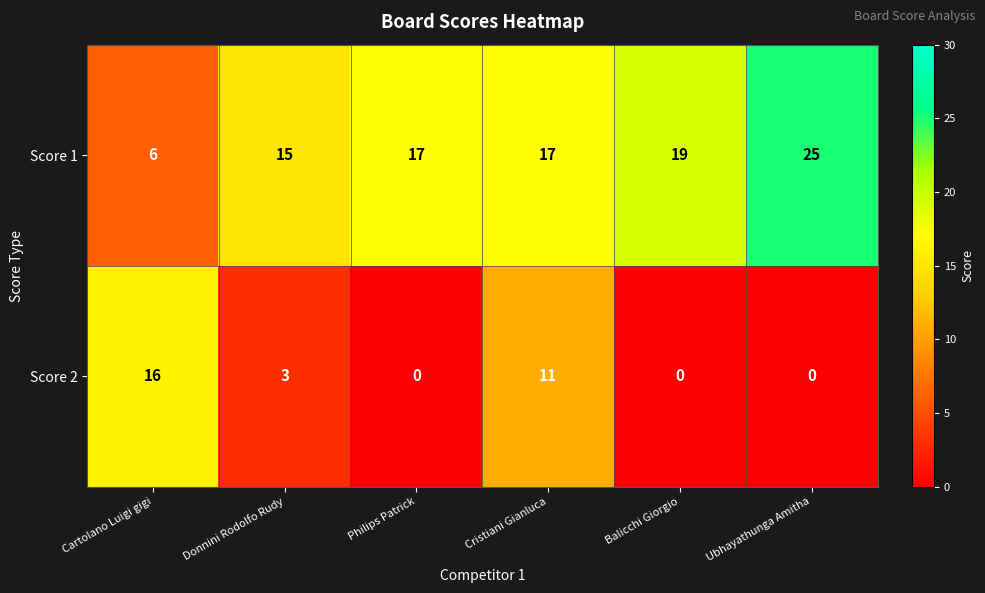

How many Score 1 values are between 15 and 19?

4